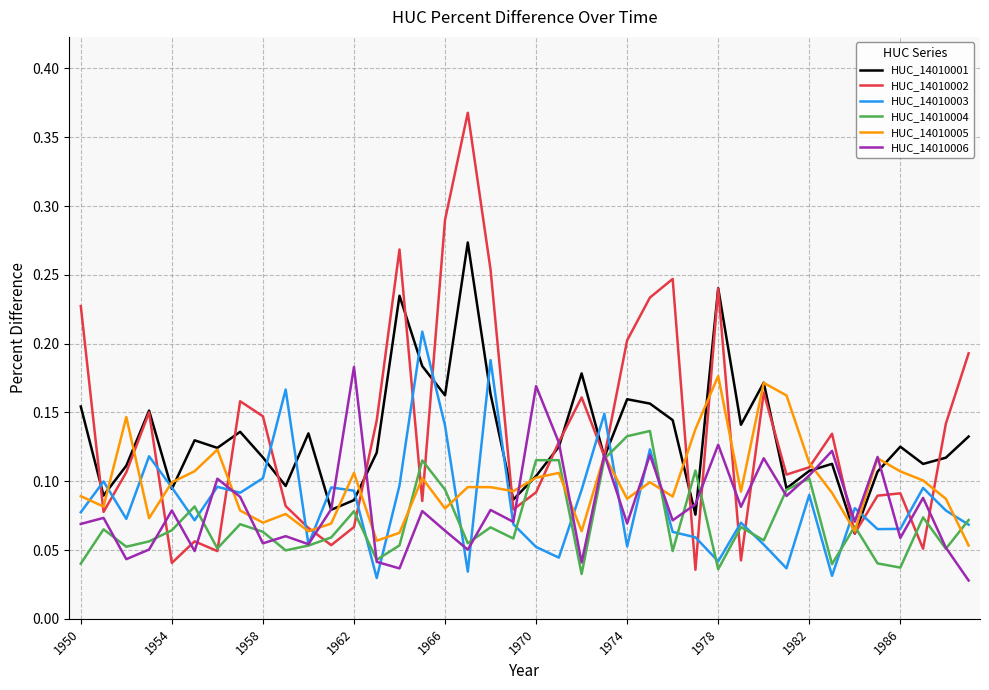

Which series has the widest spread of values?

HUC_14010002